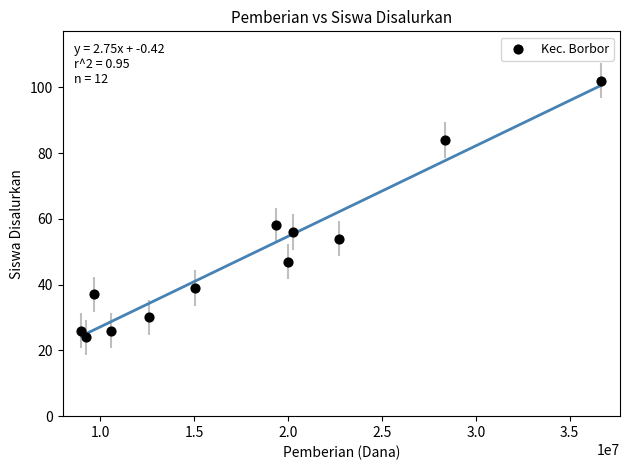

What Y value in the scatter plot is closest to 63?

58